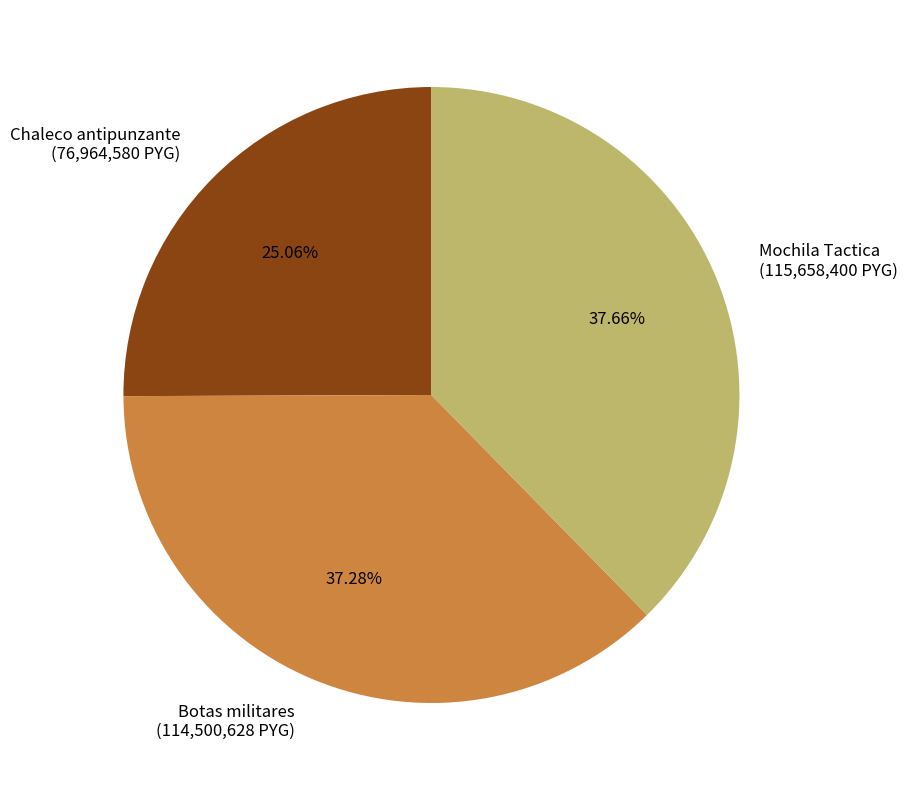

Is the sum of Chaleco antipunzante and Mochila Tactica greater than half?

Yes